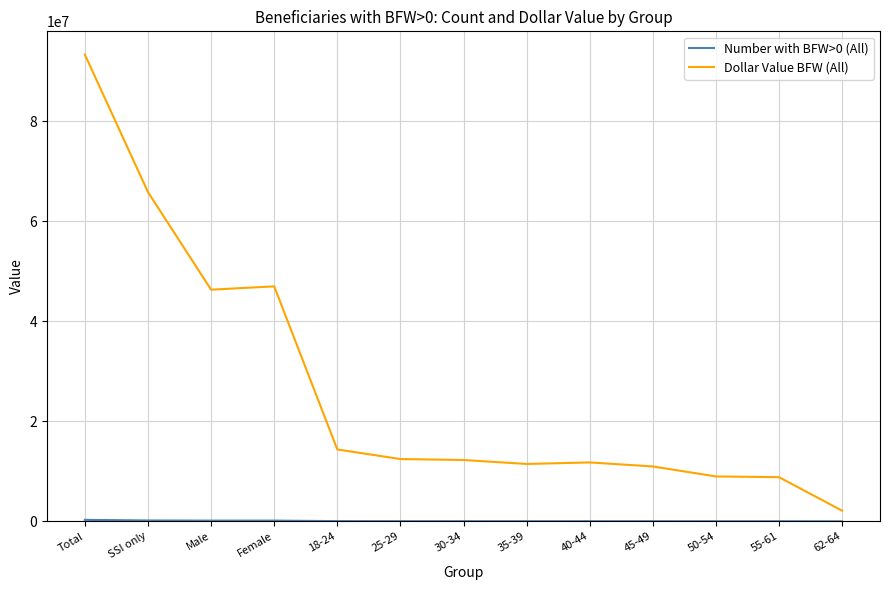

What is the maximum value for Dollar Value BFW (All)?

93272170